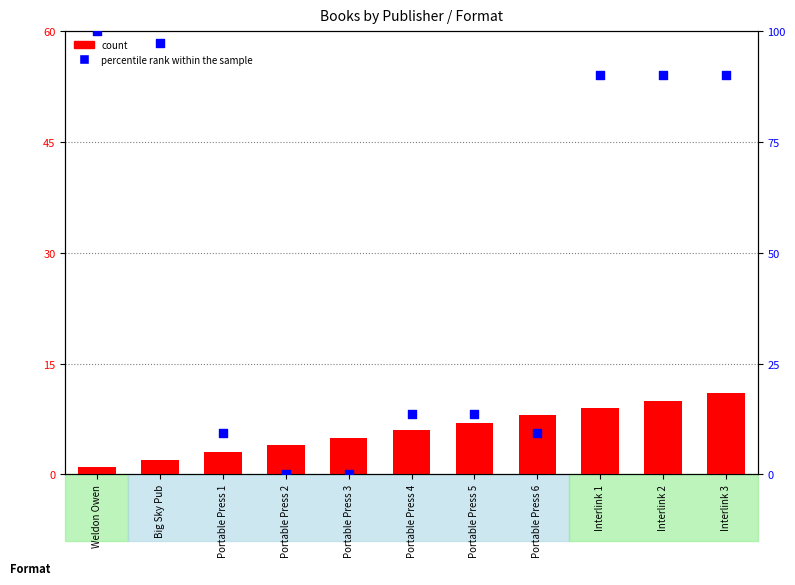

At which category is the sum across all series the highest?

Interlink 3